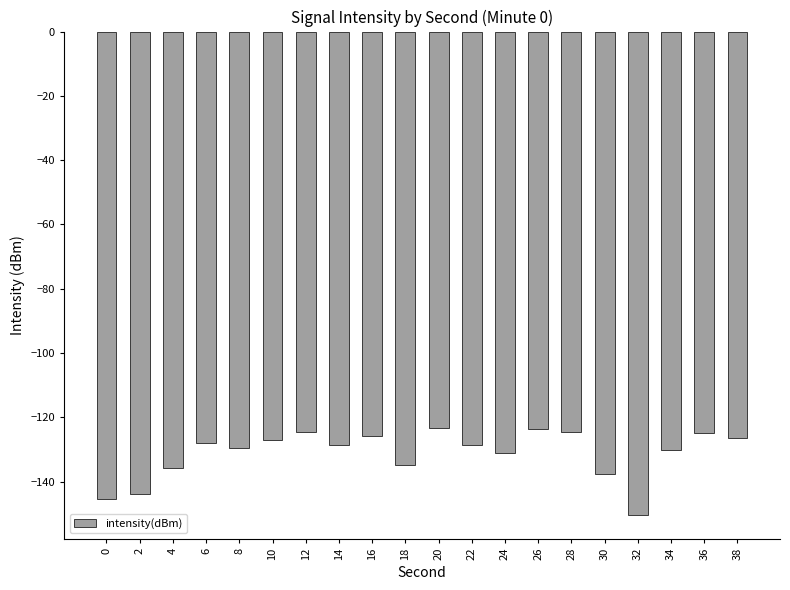

How many data points does each series have?

20